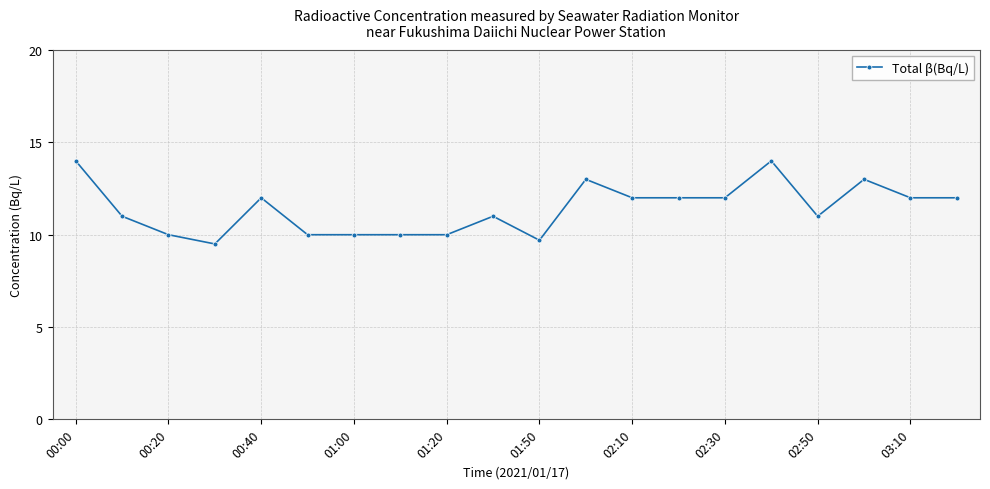

What is the minimum value shown in the chart?

9.5